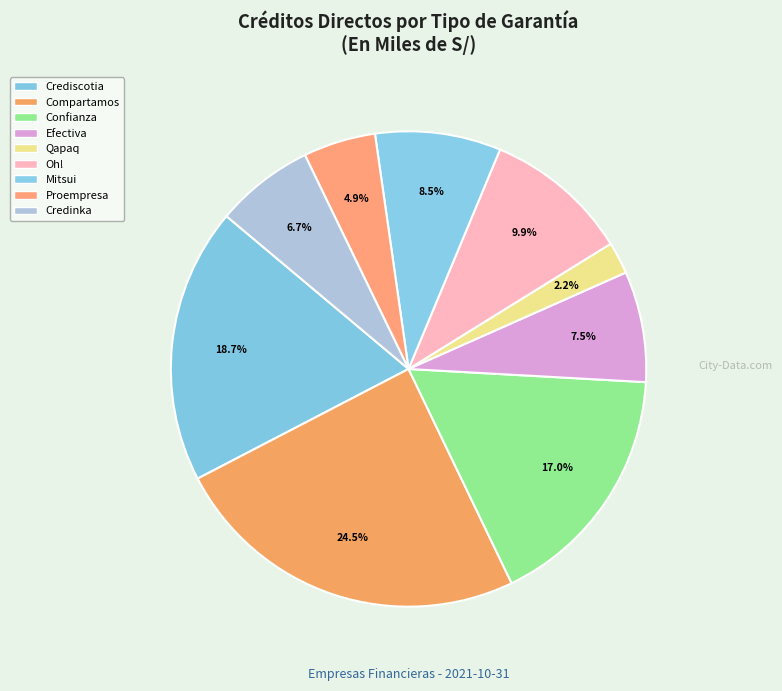

How many slices are in this pie chart?

9